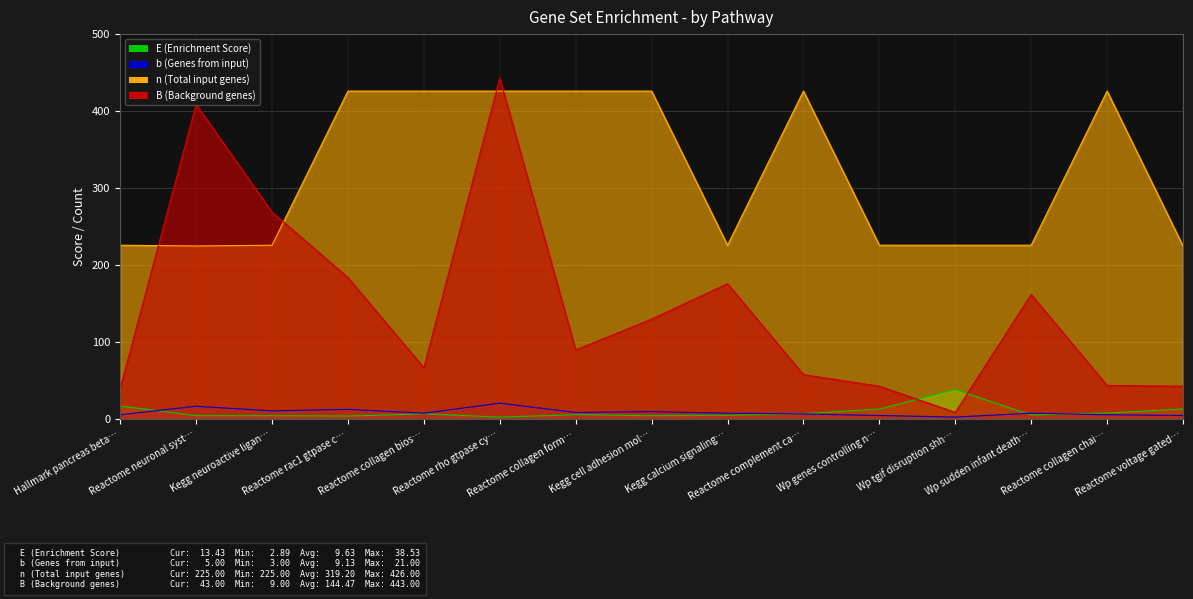

Between Reactome voltage gated… and Reactome rac1 gtpase c…, which is larger?

Reactome voltage gated…